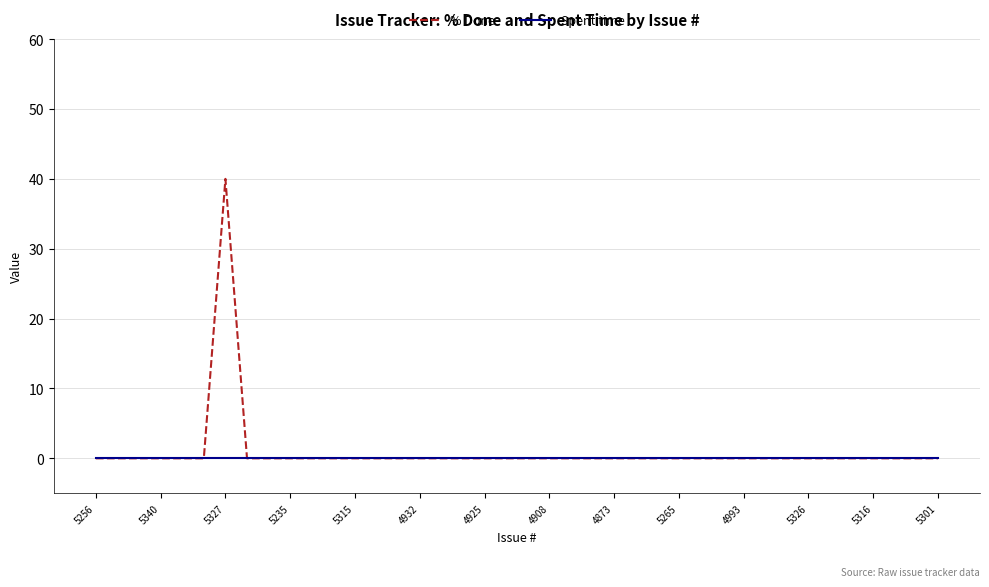

Which series has the largest total across all categories?

% Done